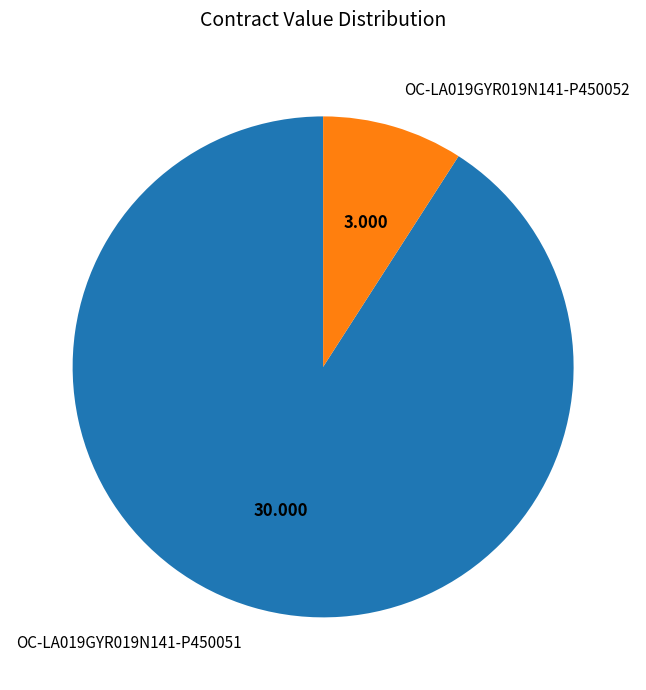

Is the sum of OC-LA019GYR019N141-P450052 and OC-LA019GYR019N141-P450051 greater than half?

Yes